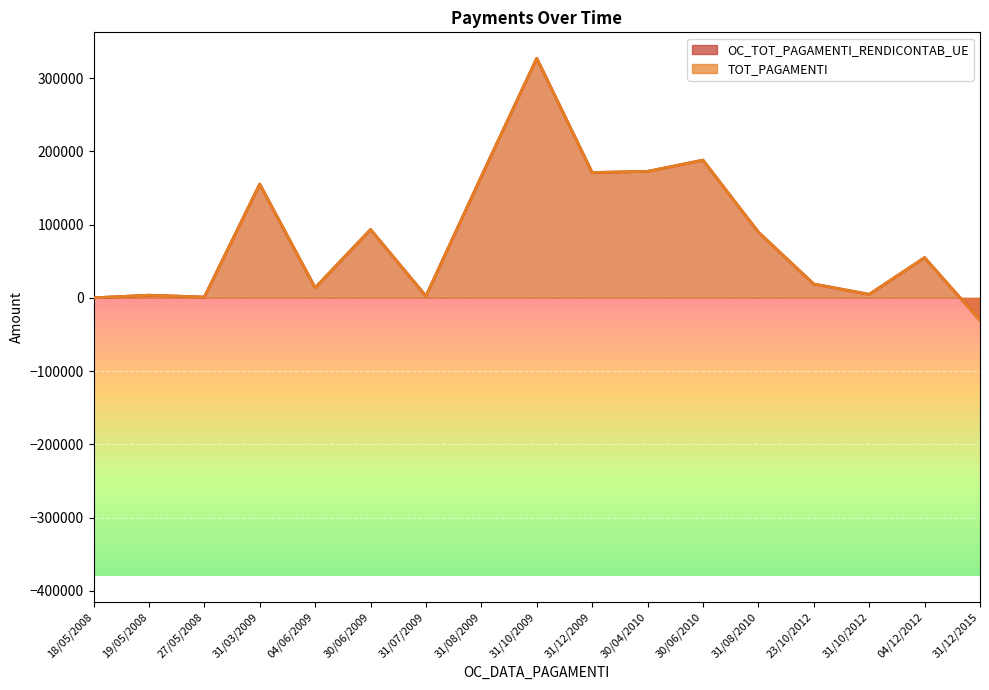

Where is the first local minimum for OC_TOT_PAGAMENTI_RENDICONTAB_UE?

27/05/2008